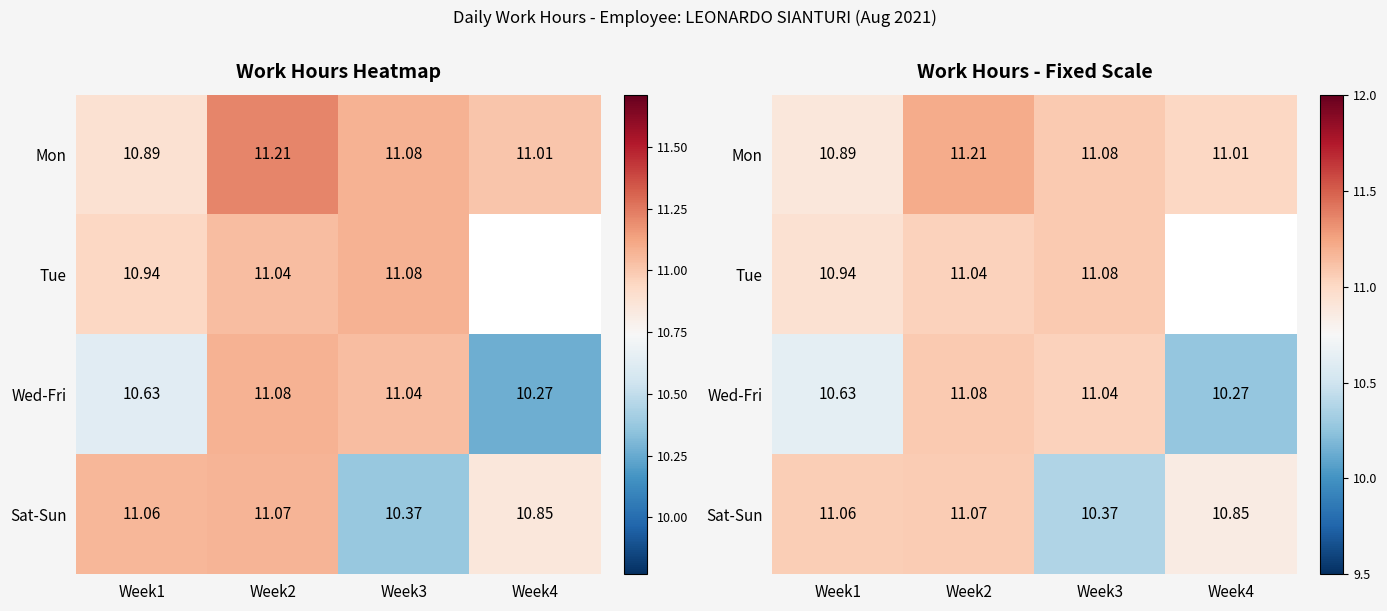

Which series has the largest total across all categories?

Mon